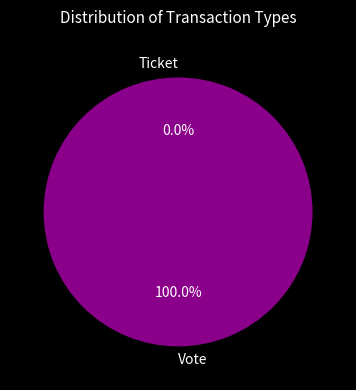

To the nearest percent, what is the difference between the Ticket and Vote slice percentages?

100%